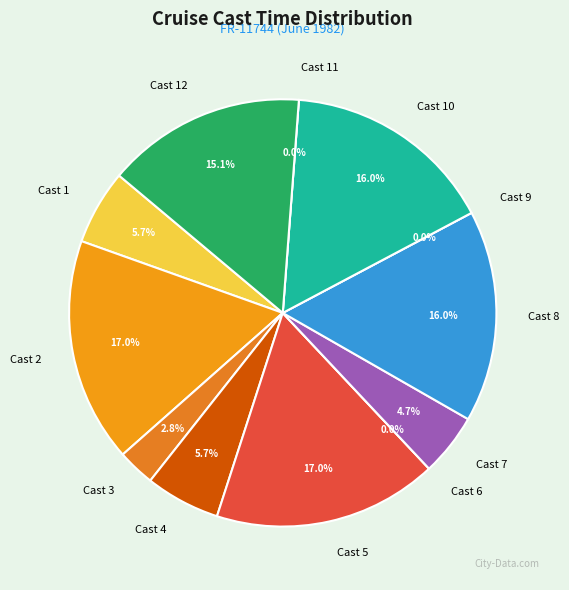

Is it true that Cast 3 is 3% of the pie?

True